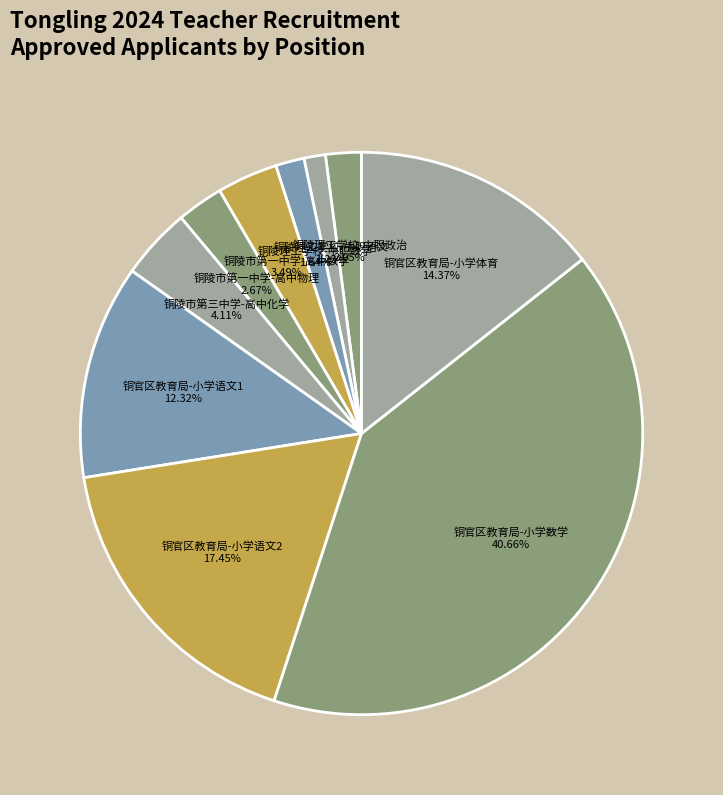

How many slices are in this pie chart?

10